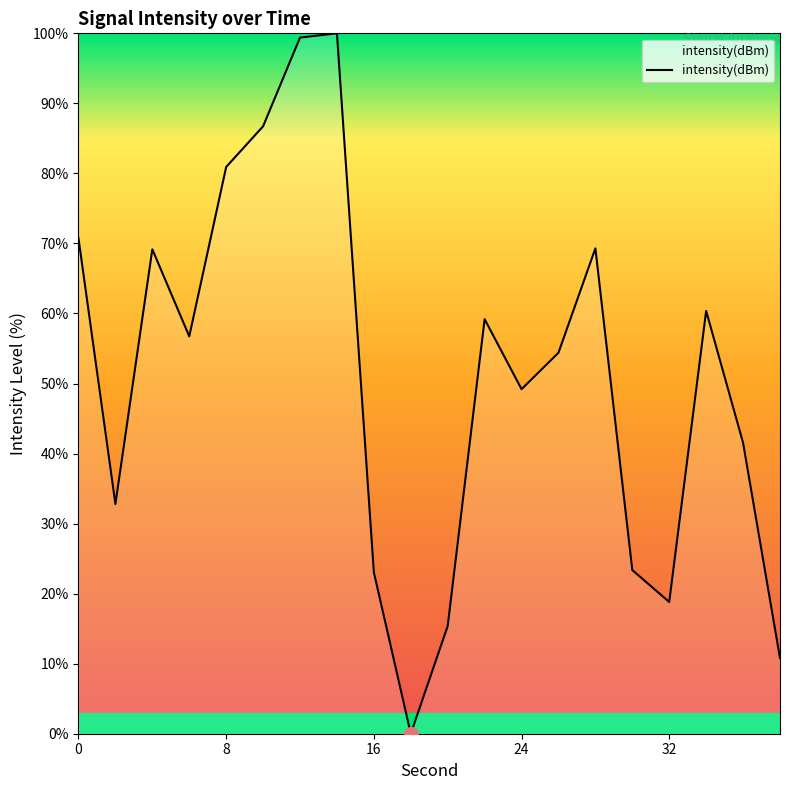

What is the difference between the maximum and minimum values?

100.0